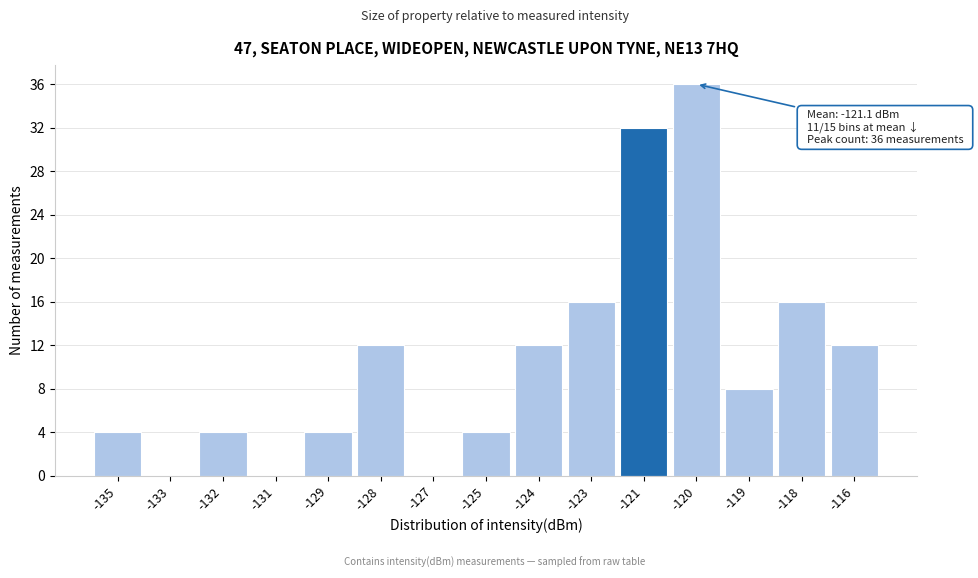

Reading left to right, list all the values displayed in this chart.

-135=4	-133=0	-132=4	-131=0	-129=4	-128=12	-127=0	-125=4	-124=12	-123=16	-121=32	-120=36	-119=8	-118=16	-116=12